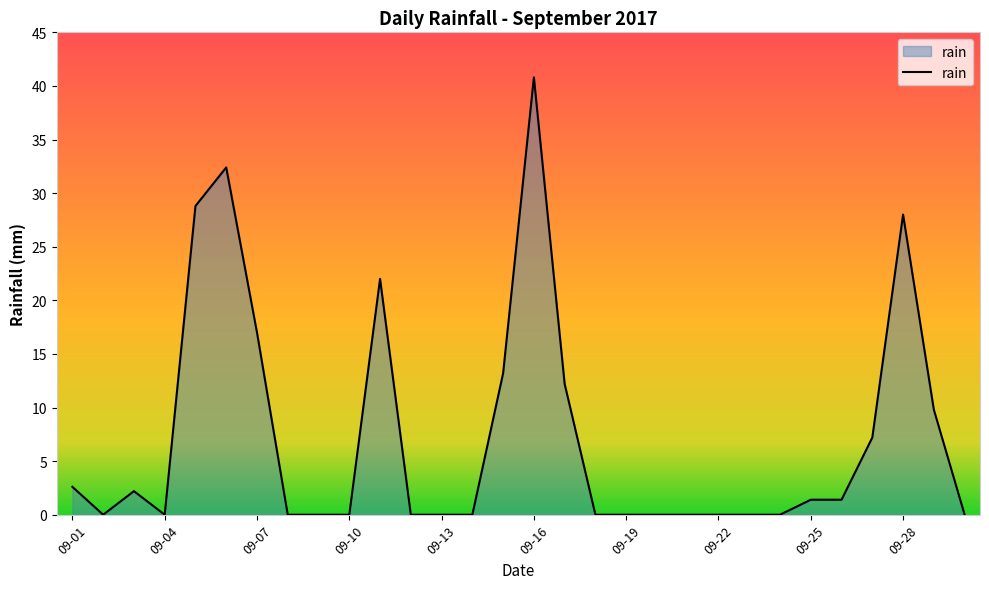

What is the maximum value shown in the chart?

40.8